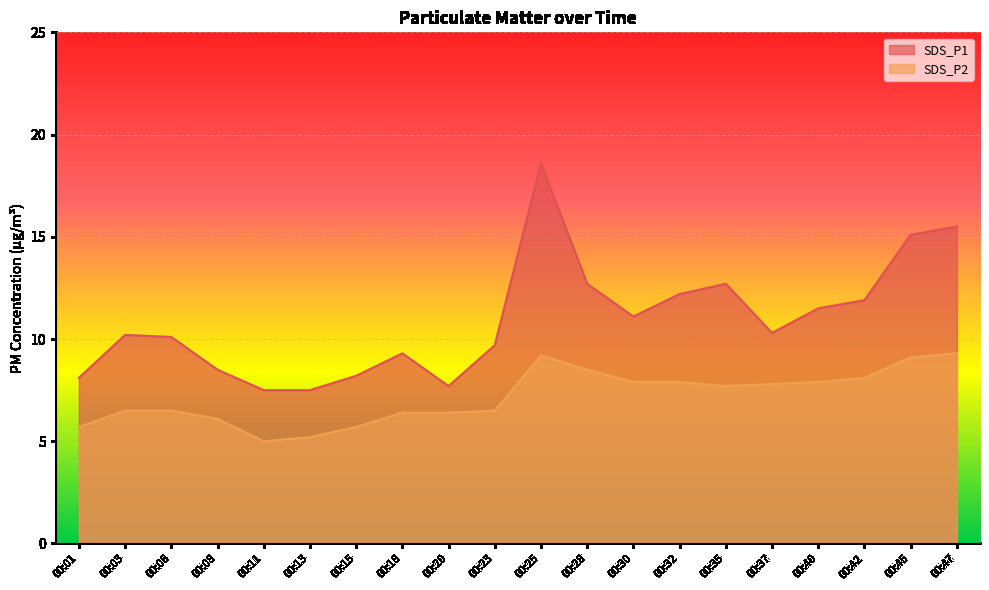

What is the spread (max minus min) of values at 00:35?

5.0